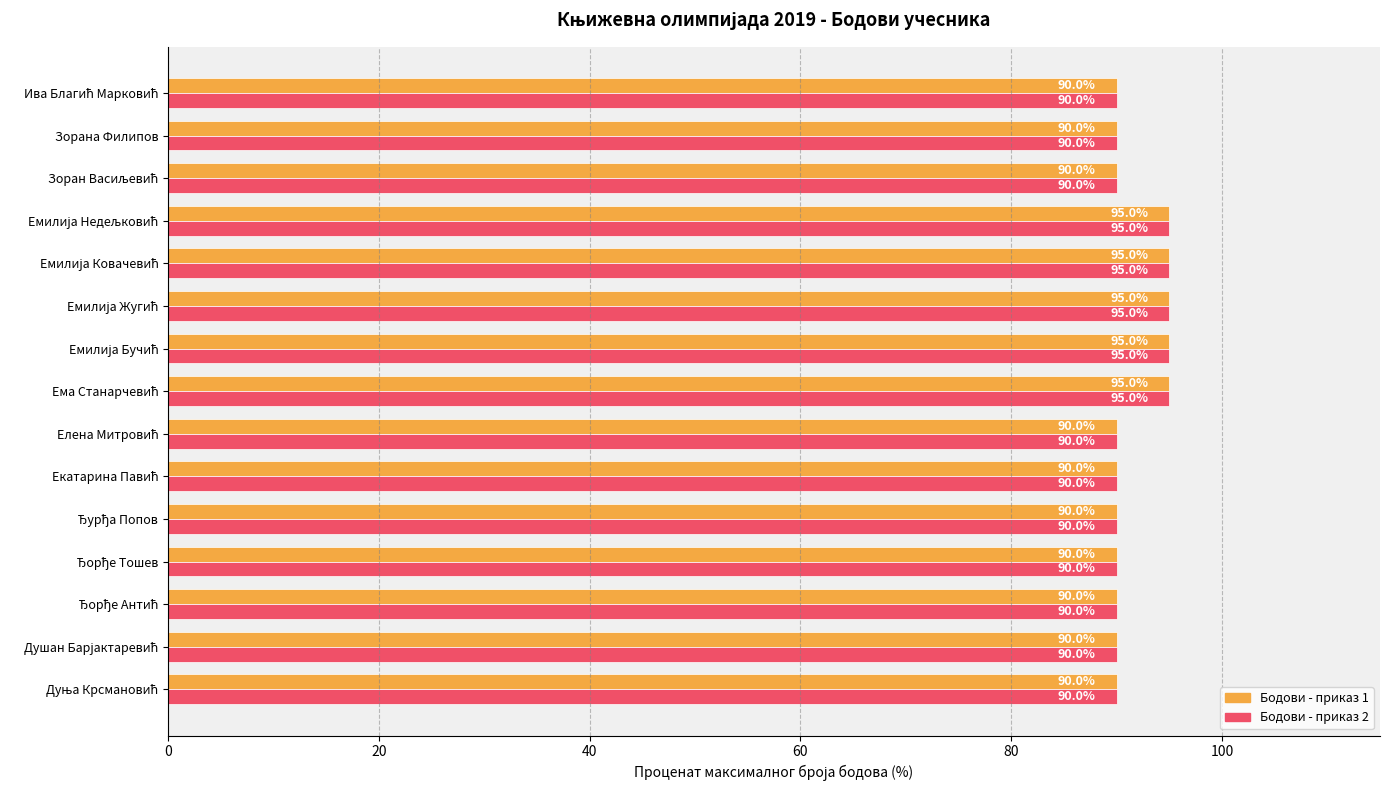

What is the smallest value displayed?

90